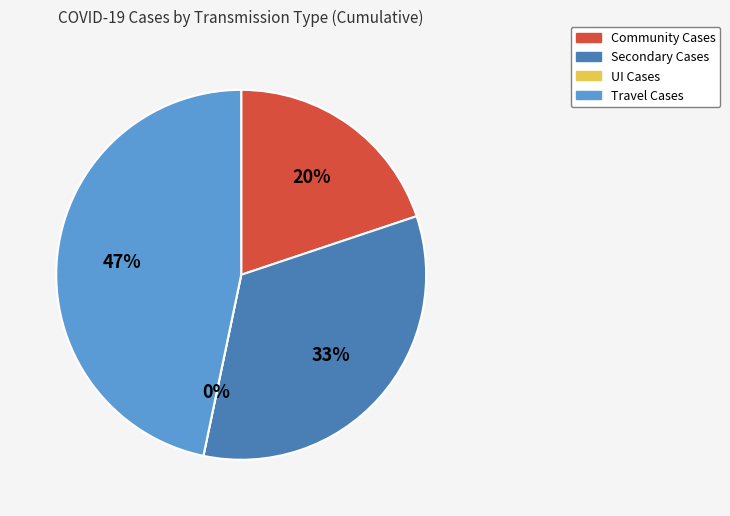

Which category has the biggest portion of the pie?

Travel Cases